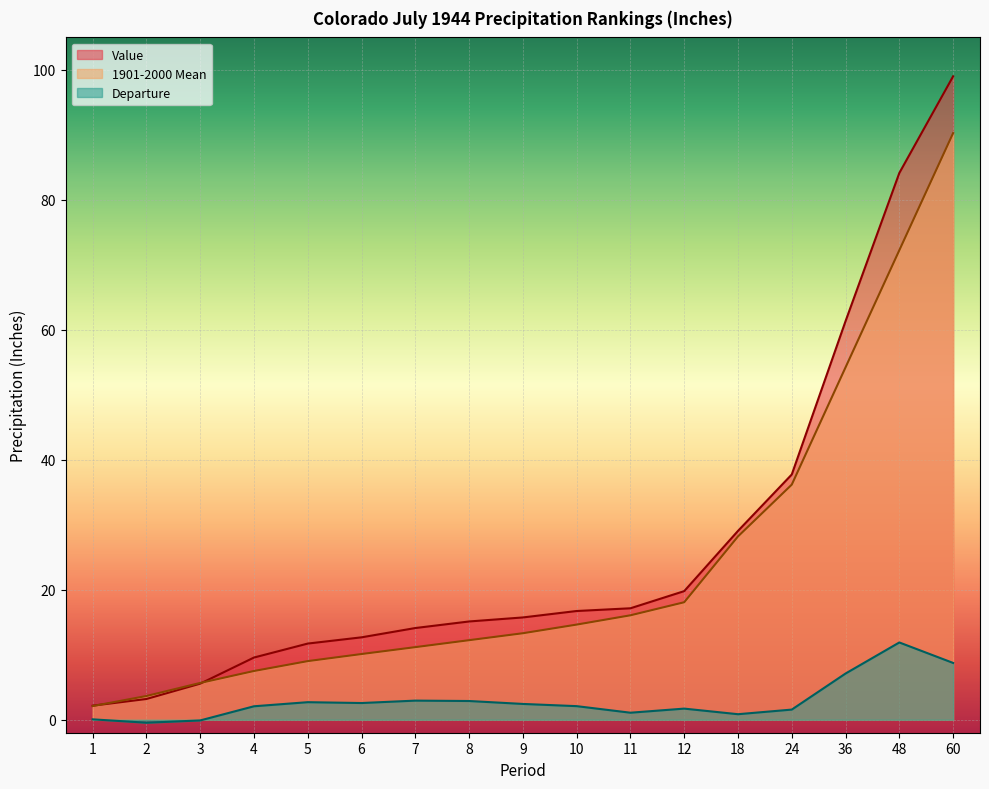

Reading left to right, transcribe all the data shown in this chart.

Value: 2.2	3.2	5.5	9.6	11.7	12.7	14.1	15.1	15.7	16.7	17.1	19.8	29.1	37.7	61.3	84.1	99.0
1901-2000 Mean: 2.1	3.6	5.7	7.5	9.0	10.1	11.2	12.2	13.3	14.6	16.1	18.1	28.2	36.2	54.2	72.2	90.3
Departure: 0.1	-0.5	-0.1	2.1	2.7	2.6	2.9	2.9	2.4	2.1	1.1	1.7	0.8	1.6	7.1	11.9	8.7